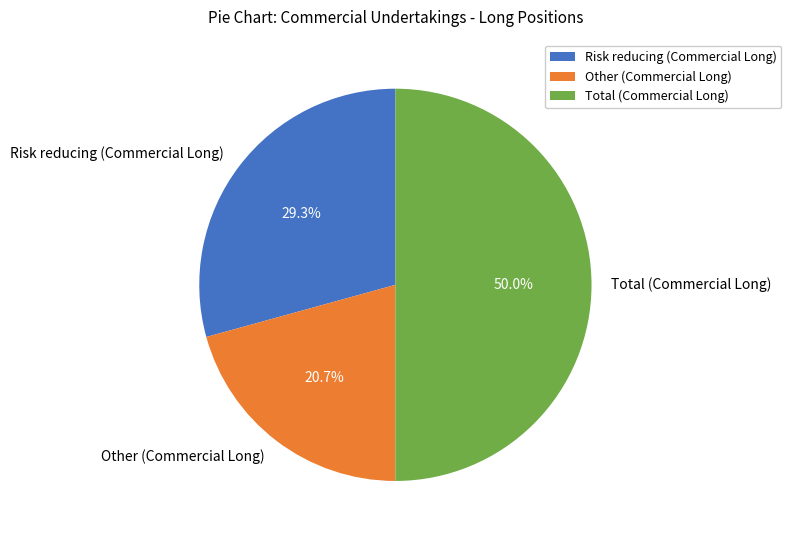

To the nearest percent, what percentage of the pie is Risk reducing (Commercial Long)?

29%